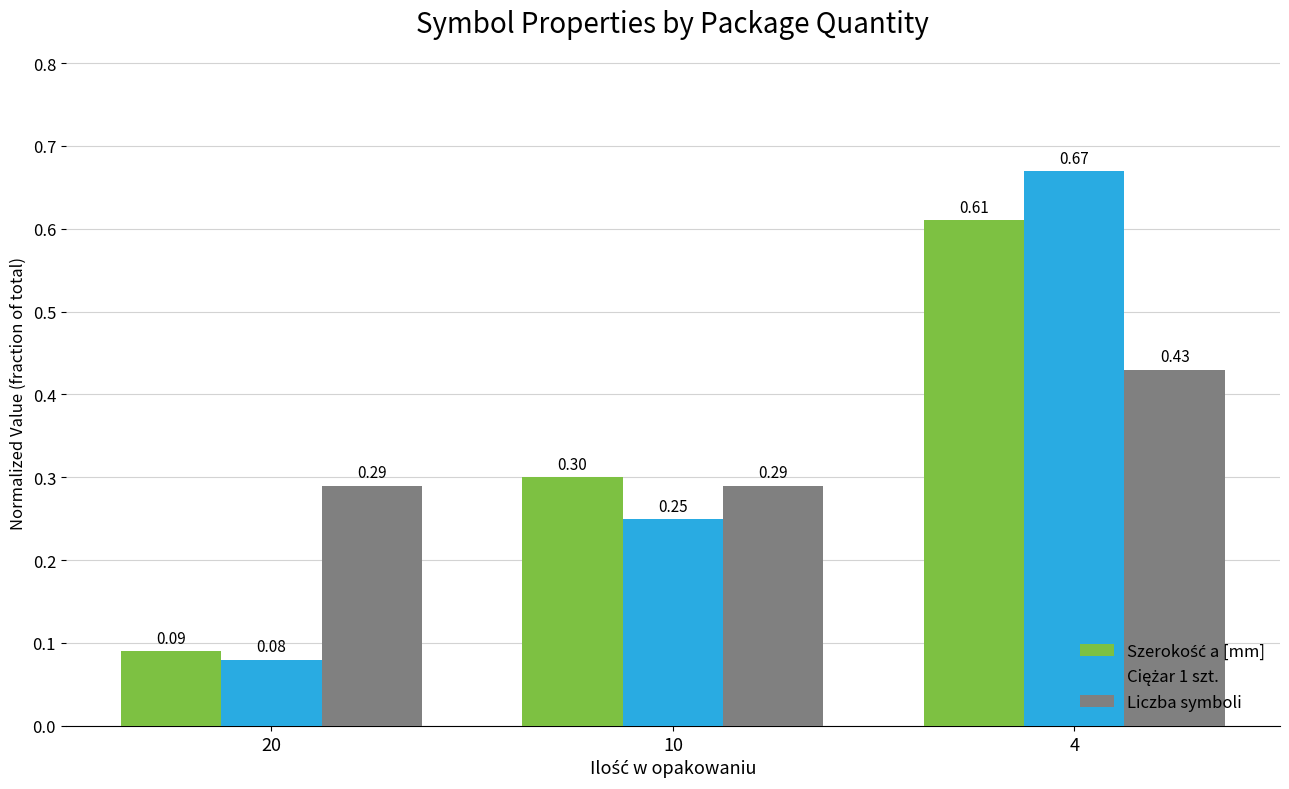

What is the sum of all Liczba symboli values?

1.0